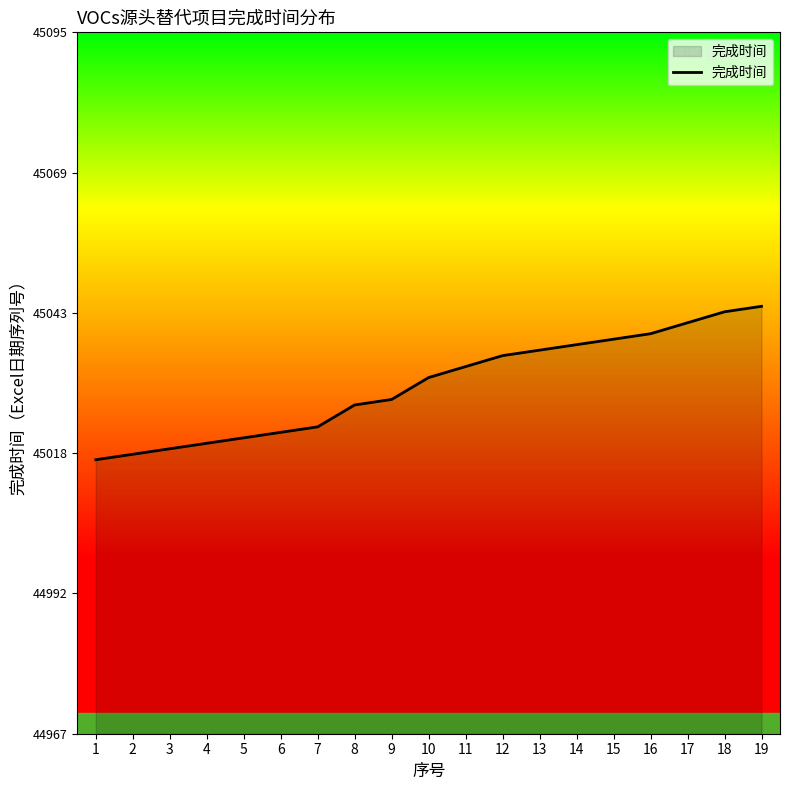

How many lines are shown in the chart?

1